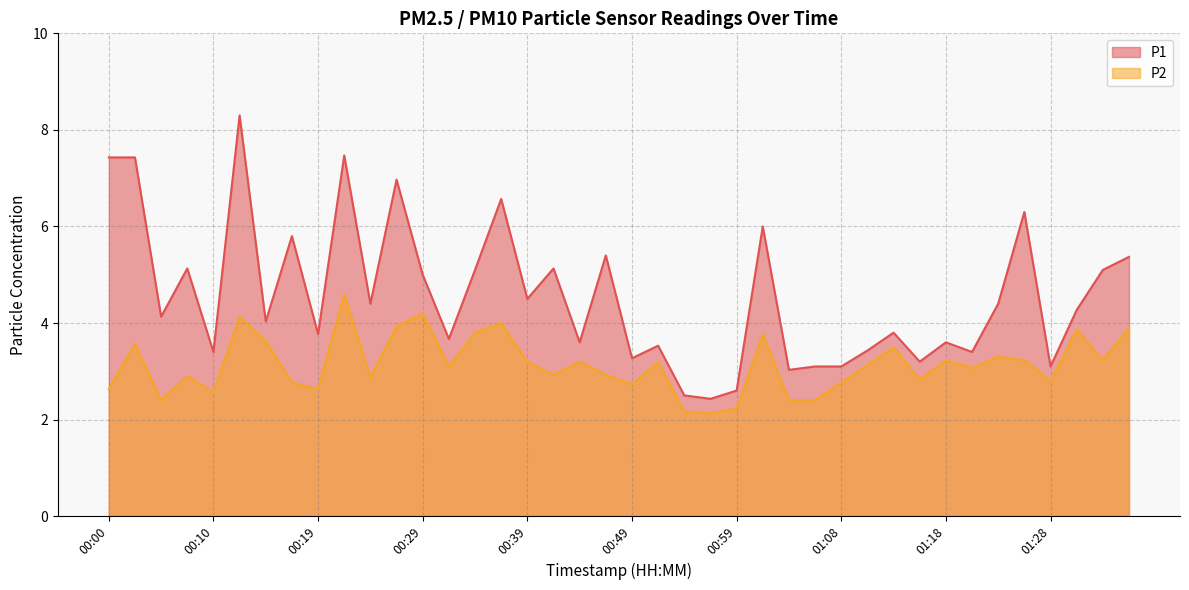

Between 00:07 and 00:46, which series saw the biggest shift?

P1